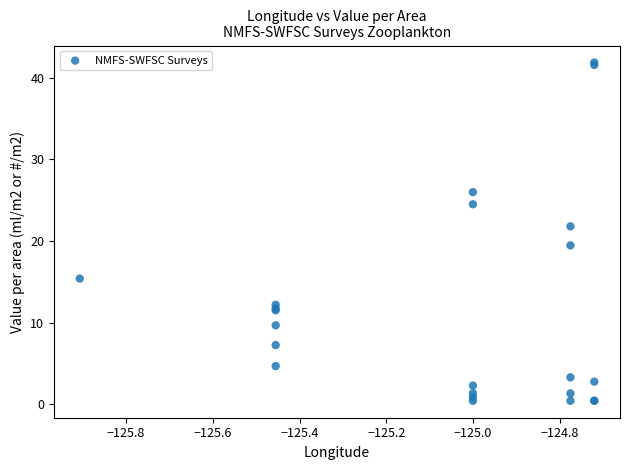

What Y value in the scatter plot is closest to 21?

21.8